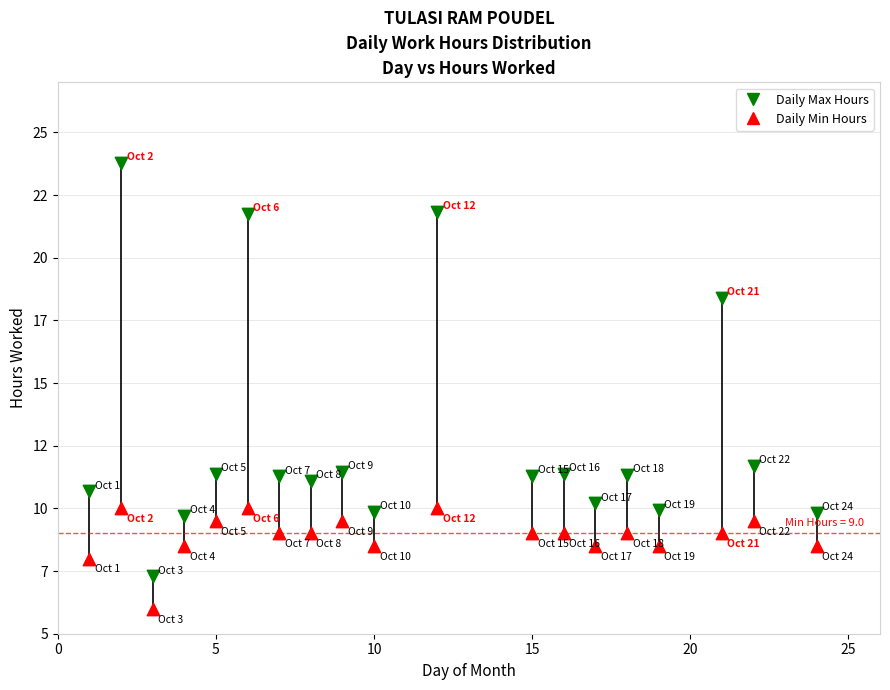

What are all the series names shown in the legend?

Daily Max Hours, Daily Min Hours